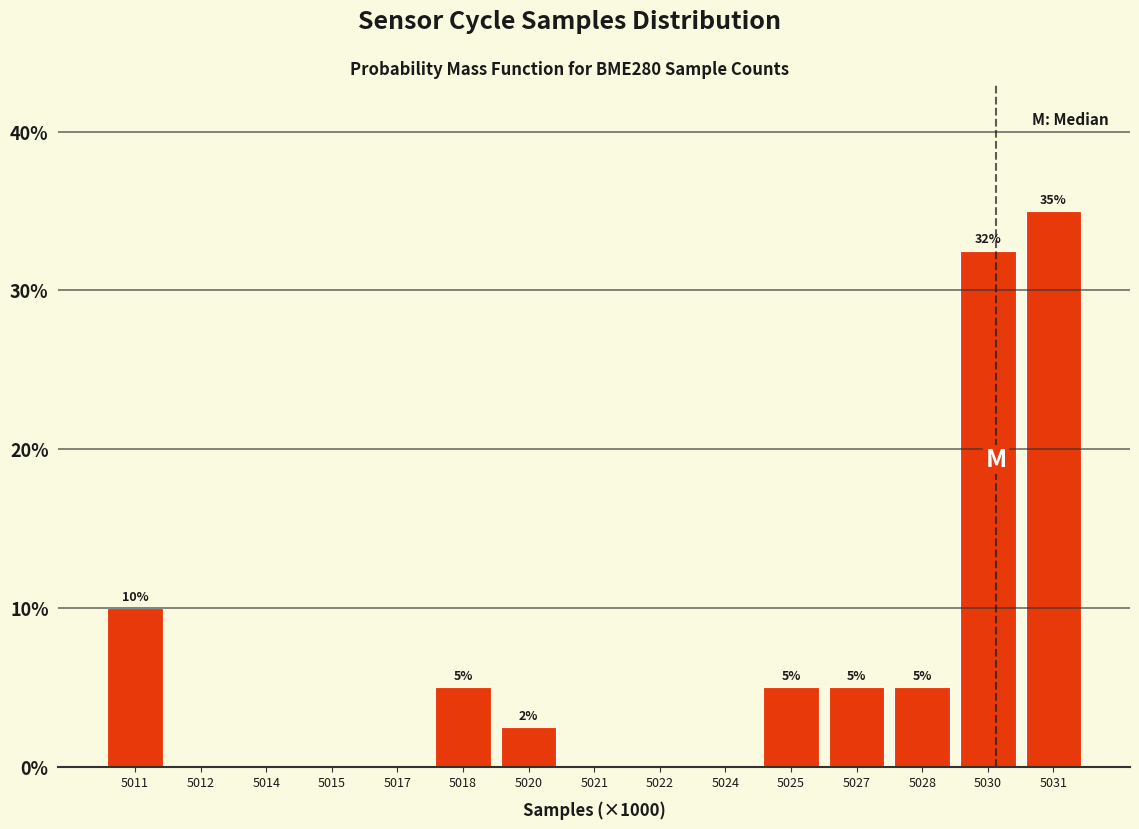

True or false: the data shows 7.3 at 5028.

False